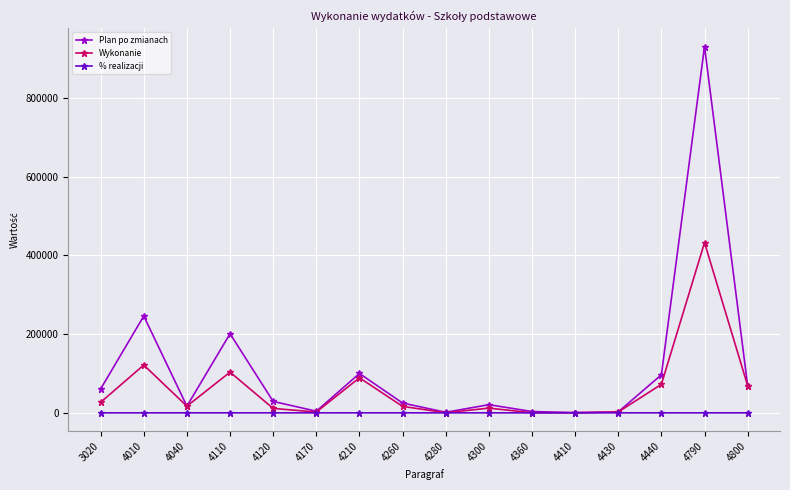

What value does the % realizacji series have at 4170?

50.0